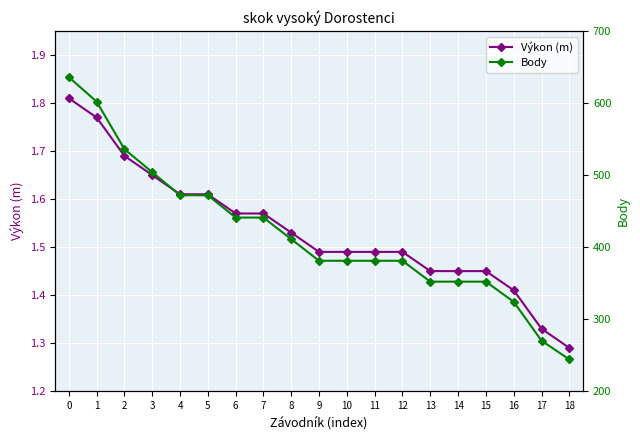

What is the sum of the Výkon (m) values at 12 and 18?

2.8